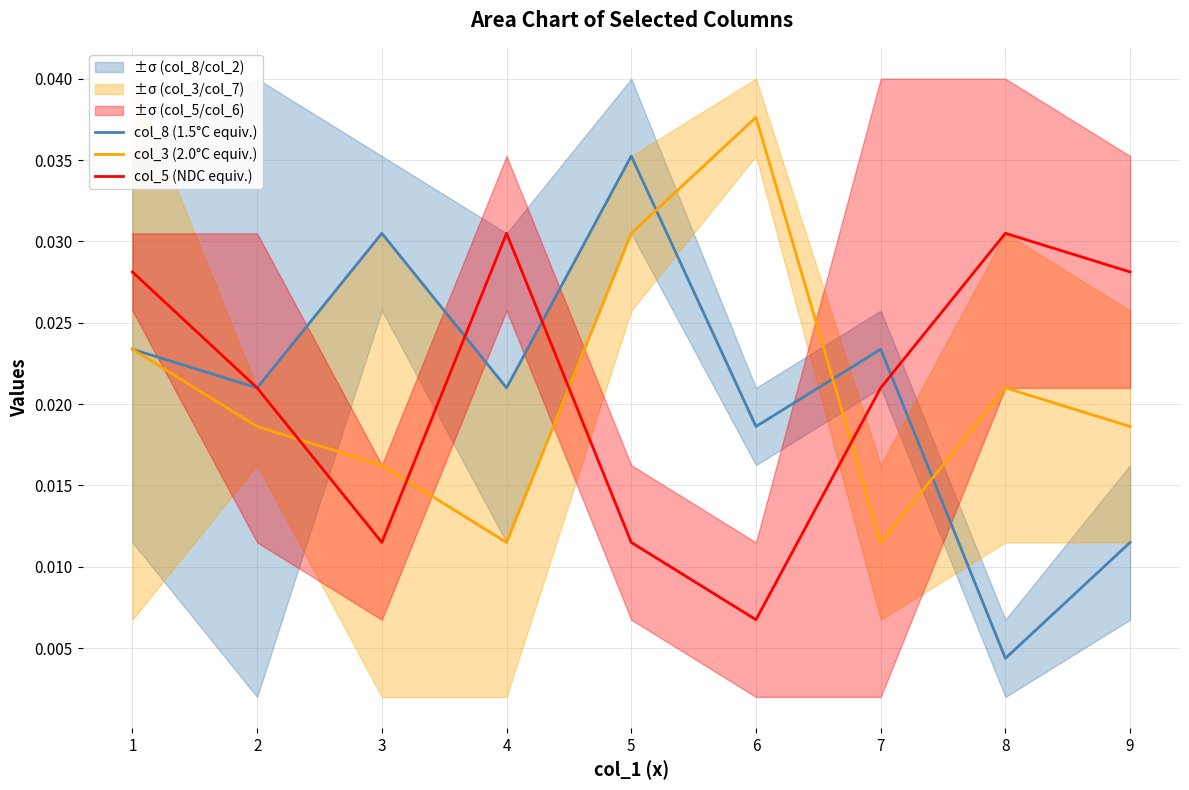

True or false: col_8 (1.5°C equiv.) has more than 0 points higher than both neighbors.

True